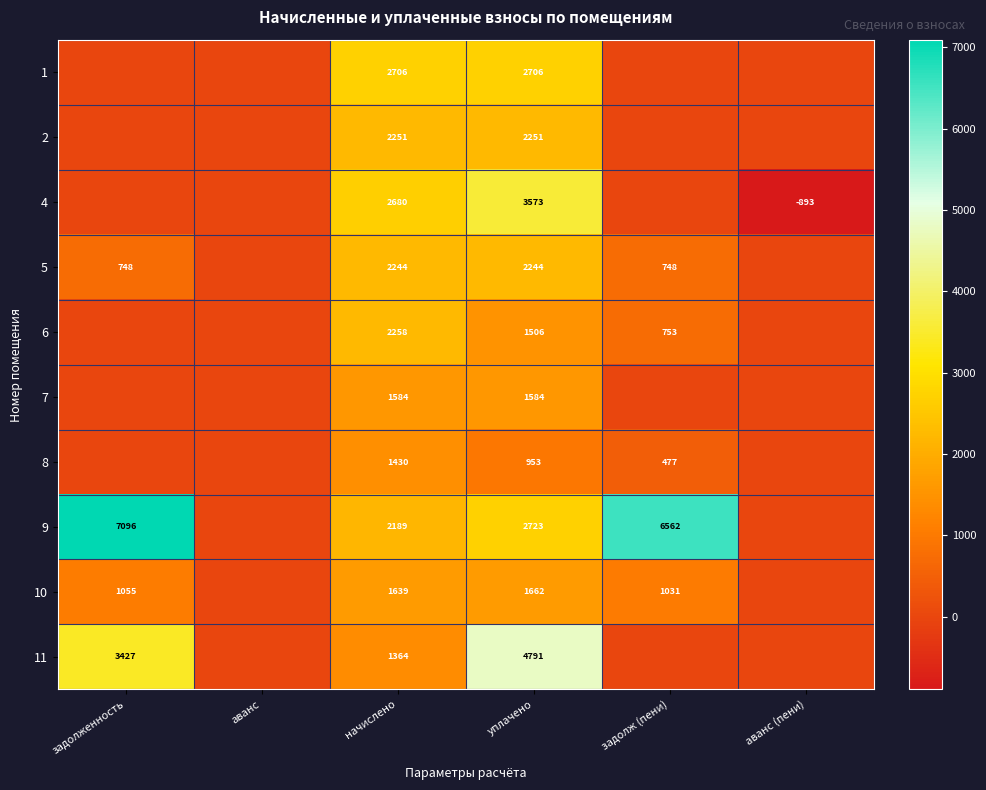

What is the total value across all series at начислено?

20345